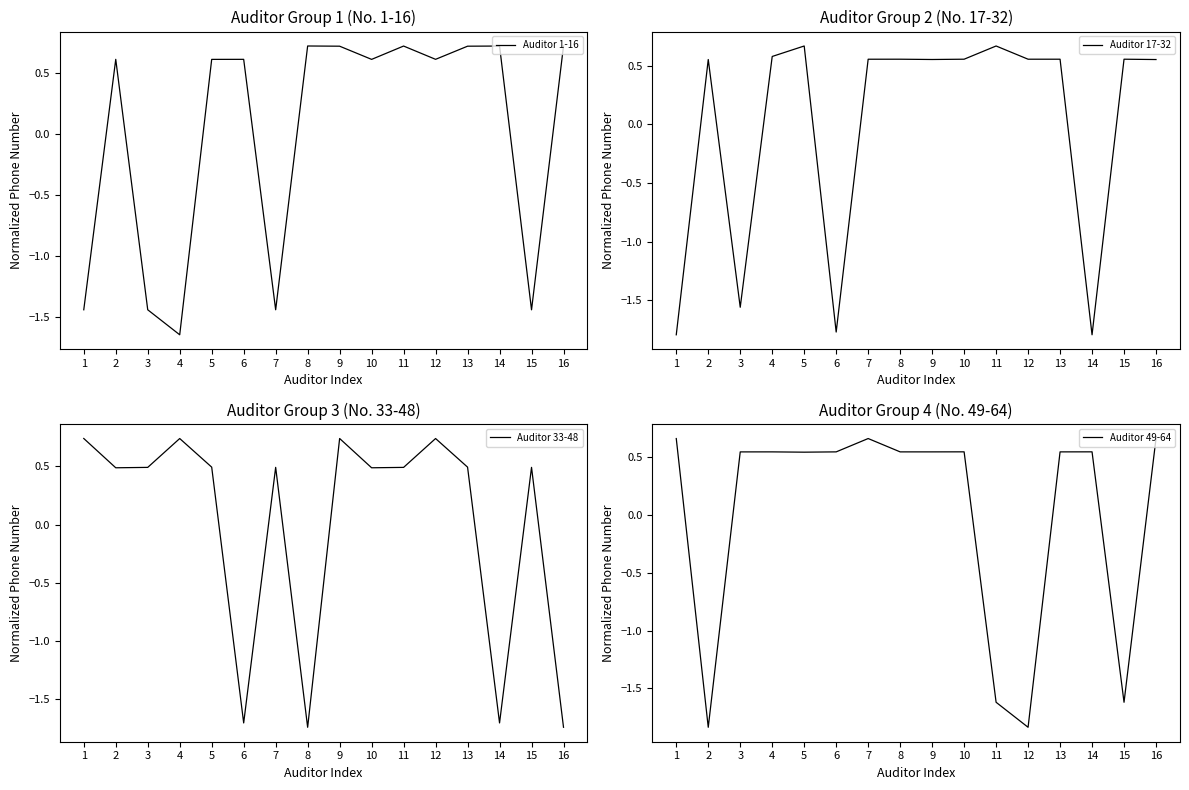

How many values in Auditor 33-48 are below zero?

4